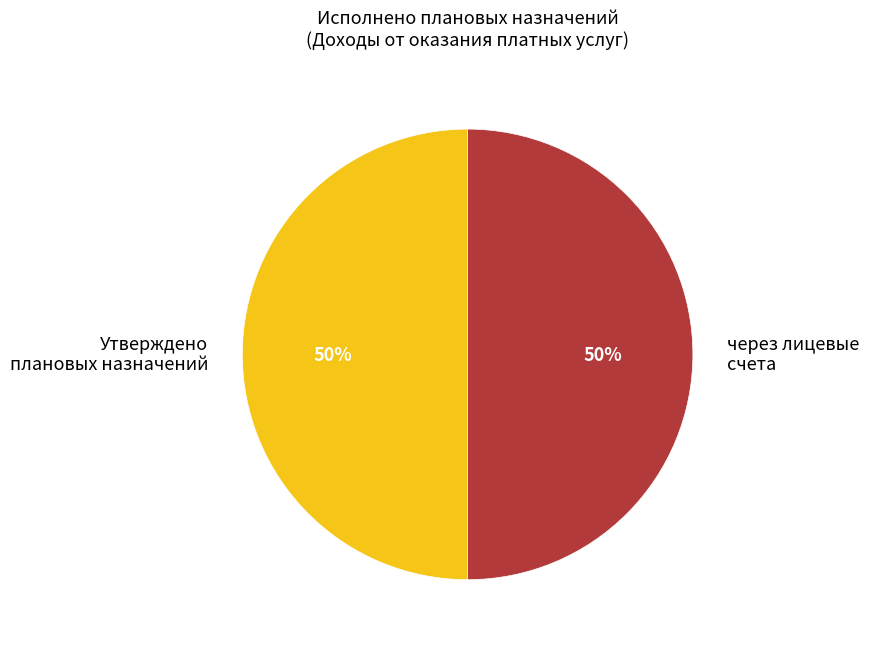

True or false: Утверждено плановых назначений accounts for 56% of the total.

False